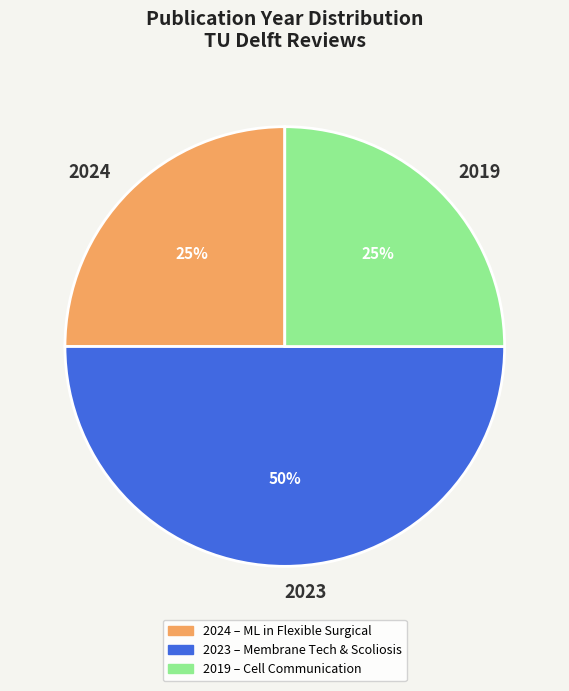

Which has a higher value, 2019 or 2023?

2023